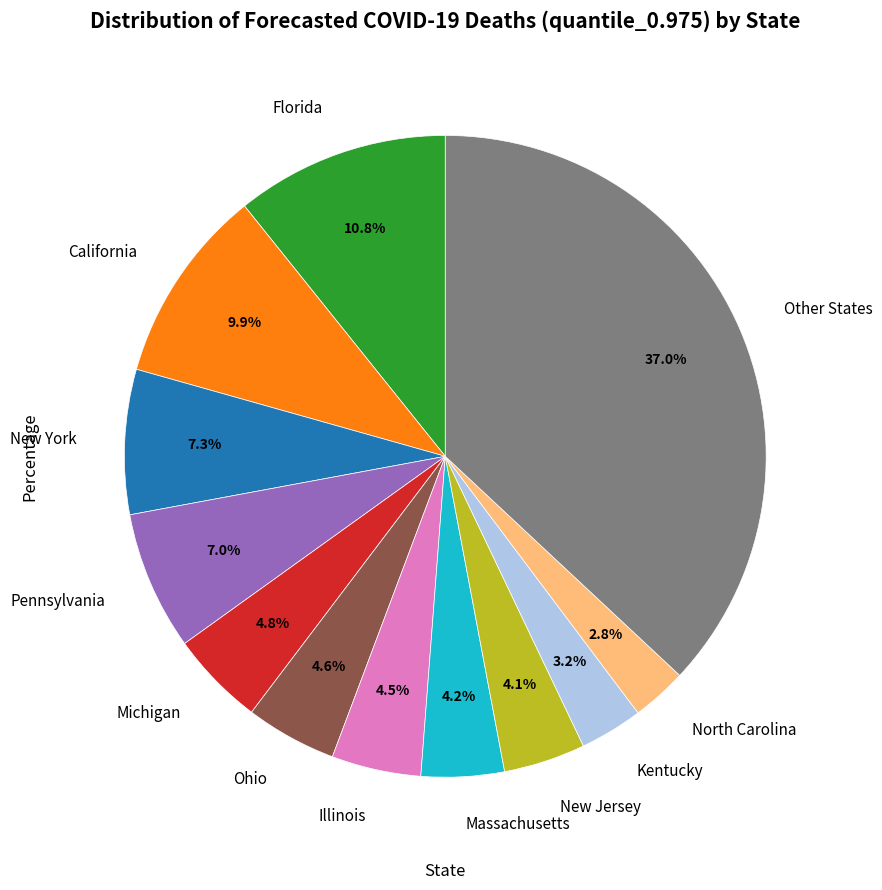

Is the sum of Florida and Pennsylvania greater than half?

No